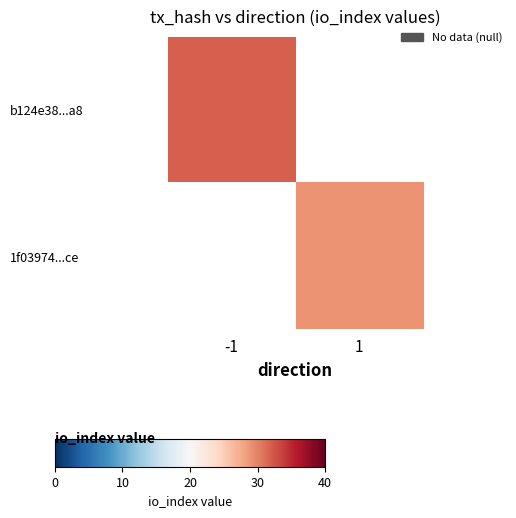

The value of 1f03974...ce at 1 is 29.0. True or false?

True